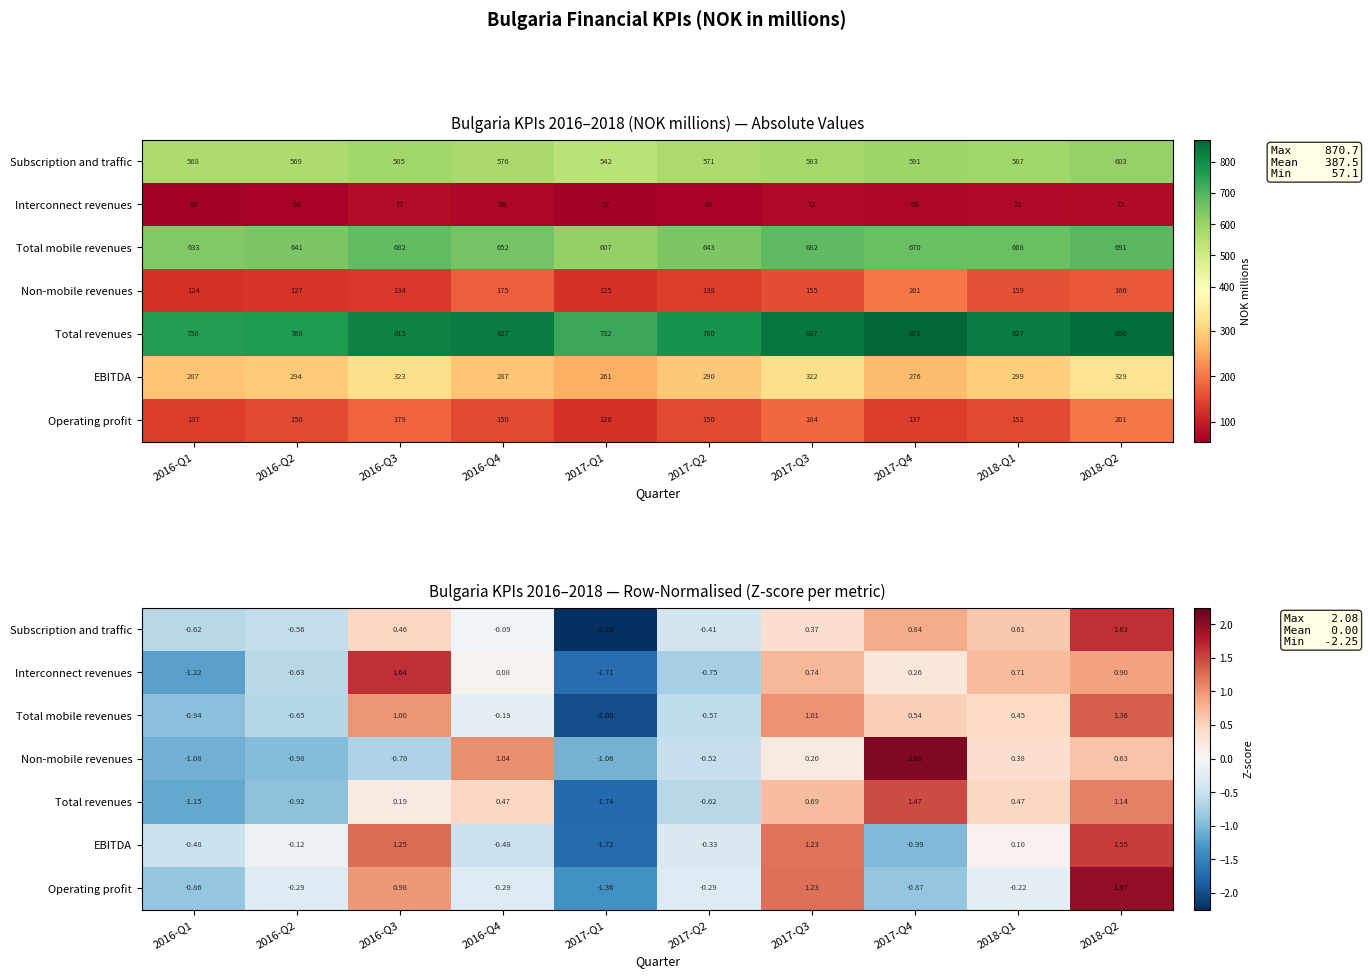

How many values in Interconnect revenues are above zero?

6